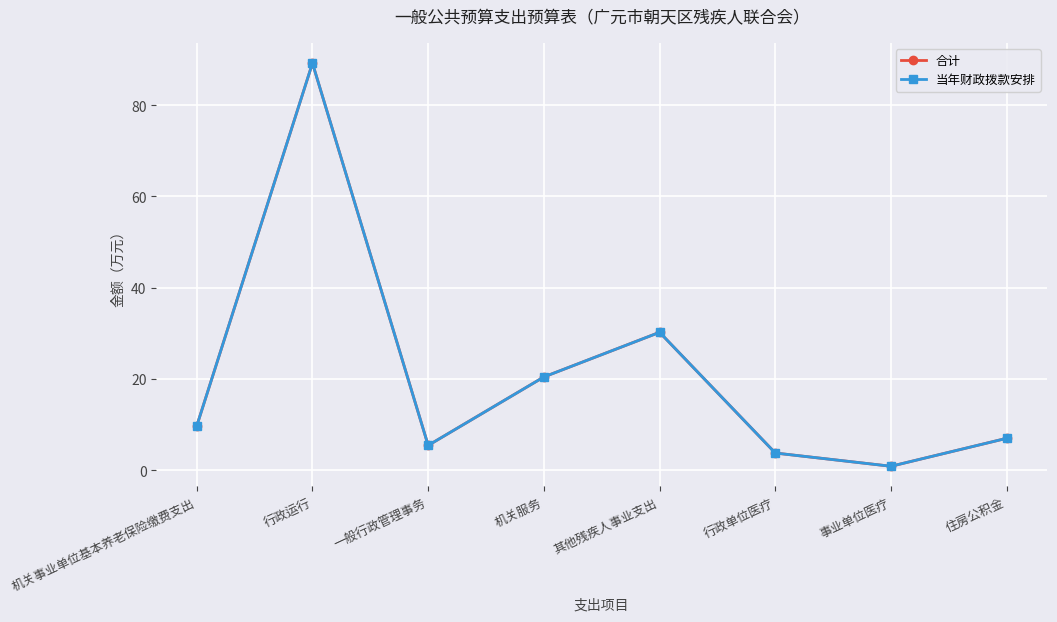

What is the label of the 4th point from the left?

机关服务